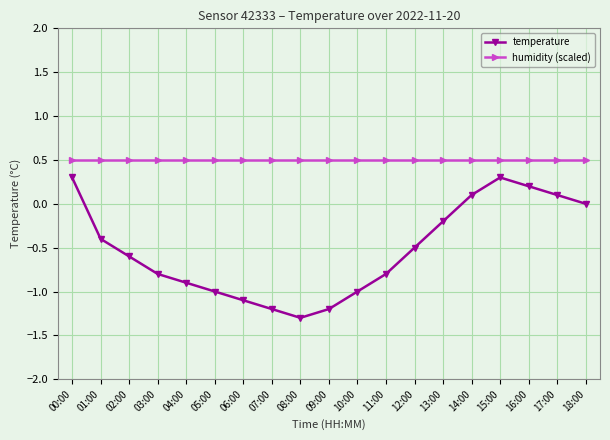

Which series changed the most between 03:00 and 14:00?

temperature